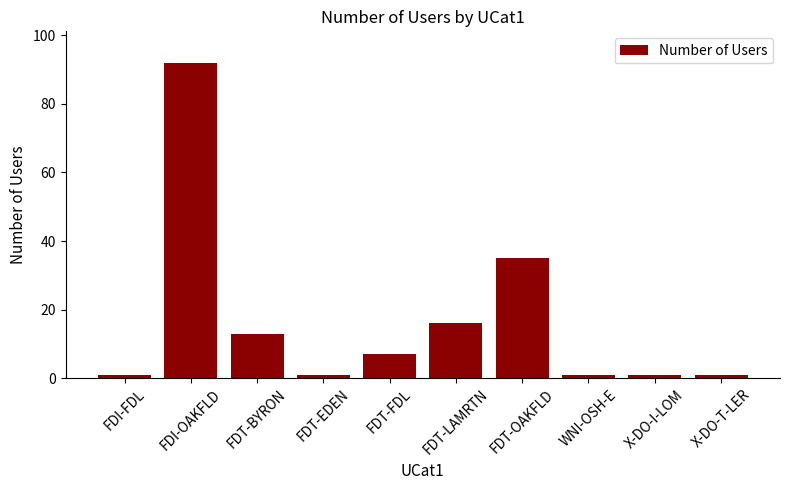

True or false: the data shows 32 at FDI-OAKFLD.

False